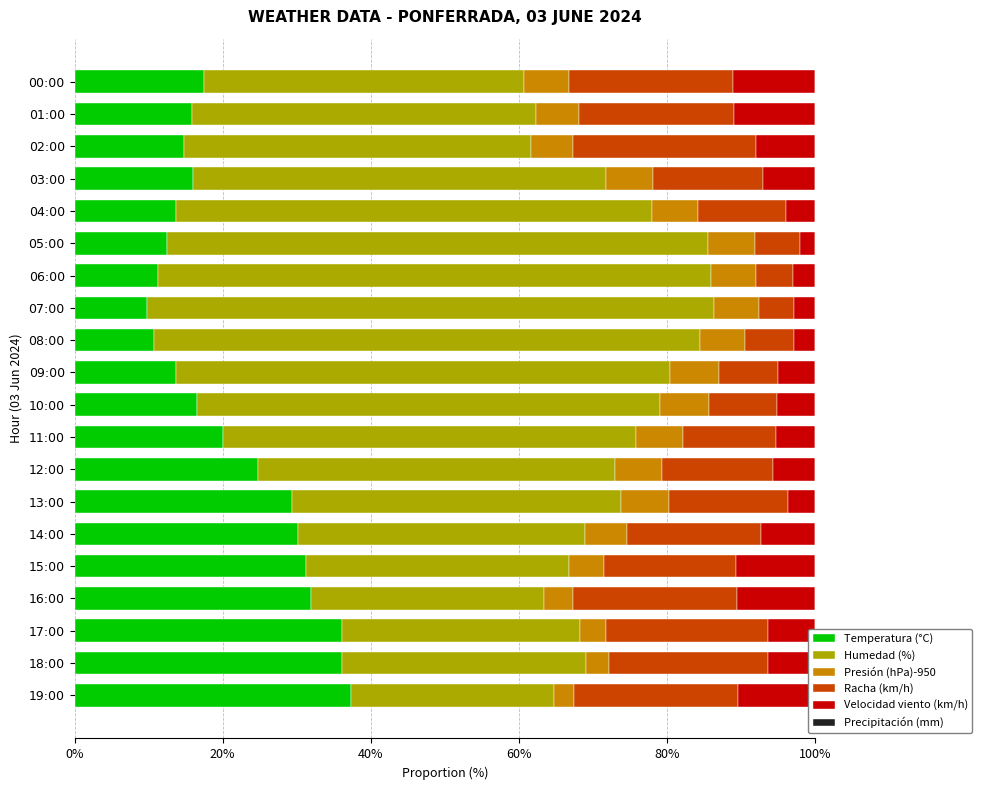

What is the average value of the Temperatura (°C) series?

21.5